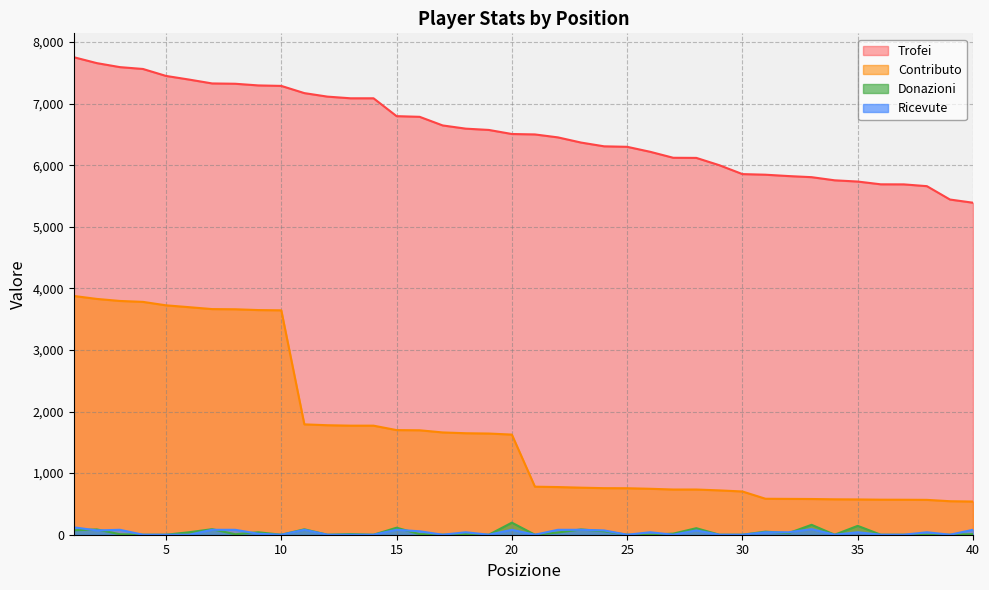

Reading left to right, list all the values displayed in this chart.

Trofei: 1=7754	2=7658	3=7593	4=7563	5=7450	6=7391	7=7328	8=7323	9=7296	10=7288	11=7171	12=7114	13=7087	14=7087	15=6797	16=6786	17=6646	18=6594	19=6573	20=6507	21=6500	22=6452	23=6368	24=6307	25=6299	26=6218	27=6121	28=6119	29=6000	30=5856	31=5846	32=5824	33=5806	34=5755	35=5735	36=5690	37=5689	38=5660	39=5443	40=5391
Contributo: 1=3877	2=3829	3=3796	4=3781	5=3725	6=3695	7=3664	8=3661	9=3648	10=3644	11=1792	12=1778	13=1771	14=1771	15=1699	16=1696	17=1661	18=1648	19=1643	20=1626	21=780	22=774	23=764	24=756	25=755	26=746	27=734	28=734	29=720	30=702	31=584	32=582	33=580	34=575	35=573	36=569	37=568	38=566	39=544	40=539
Donazioni: 1=72	2=86	3=8	4=0	5=0	6=40	7=90	8=8	9=40	10=0	11=88	12=0	13=11	14=0	15=114	16=10	17=0	18=10	19=0	20=196	21=0	22=36	23=86	24=56	25=0	26=0	27=18	28=106	29=0	30=0	31=50	32=26	33=161	34=0	35=144	36=0	37=0	38=0	39=0	40=10
Ricevute: 1=120	2=70	3=80	4=0	5=0	6=0	7=80	8=80	9=16	10=0	11=80	12=0	13=0	14=0	15=80	16=56	17=0	18=40	19=0	20=80	21=0	22=80	23=80	24=70	25=0	26=40	27=0	28=70	29=0	30=0	31=40	32=40	33=90	34=0	35=40	36=0	37=0	38=40	39=0	40=80